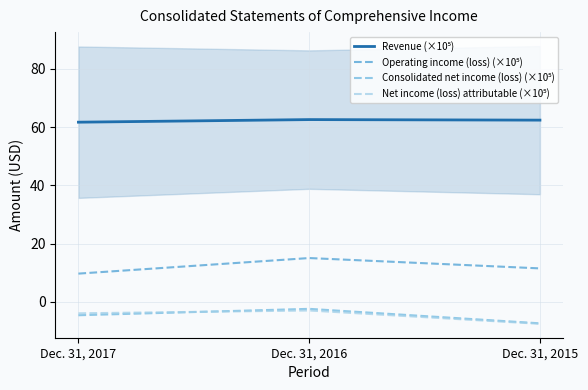

What is the difference between the Consolidated net income (loss) (×10⁵) values at Dec. 31, 2015 and Dec. 31, 2016?

5.0